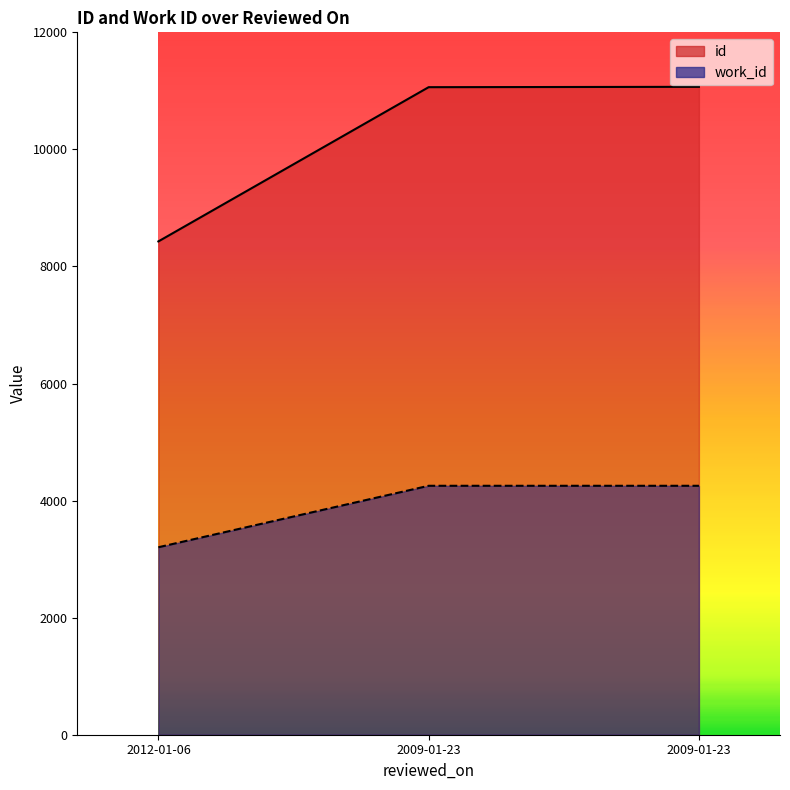

What is the difference between the maximum and minimum values in the id series?

2641